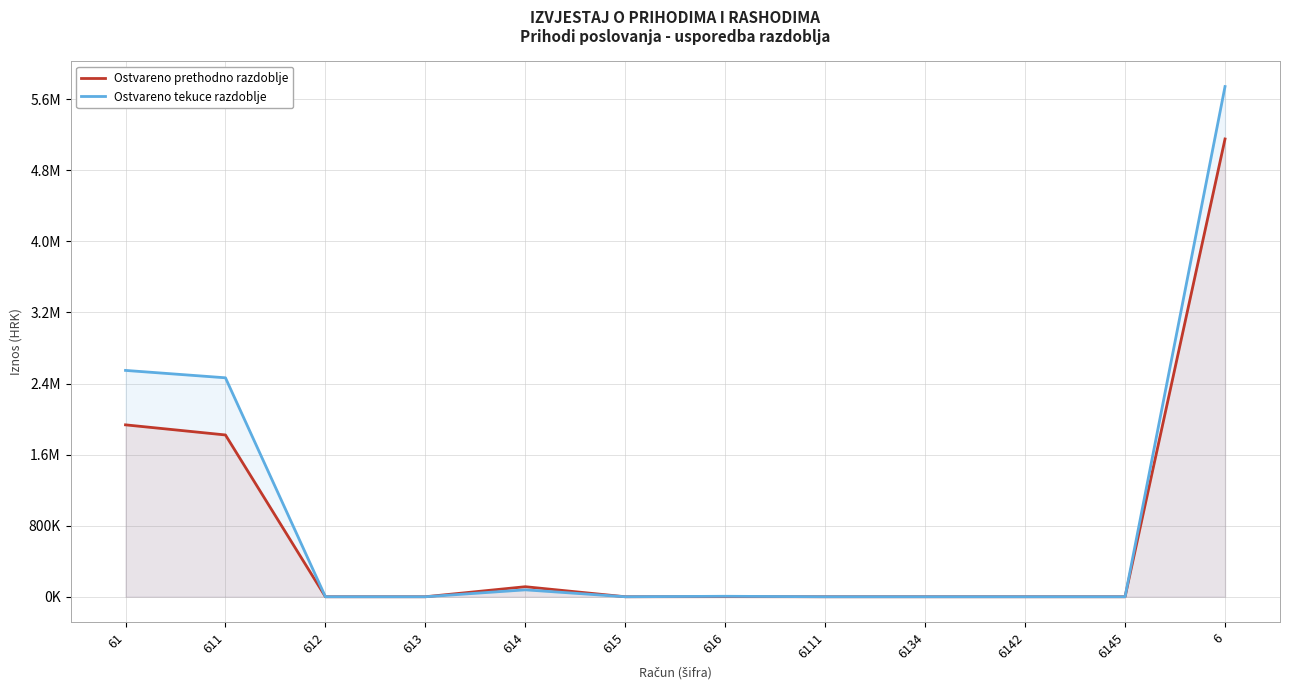

What are all the series names shown in the legend?

Ostvareno prethodno razdoblje, Ostvareno tekuce razdoblje